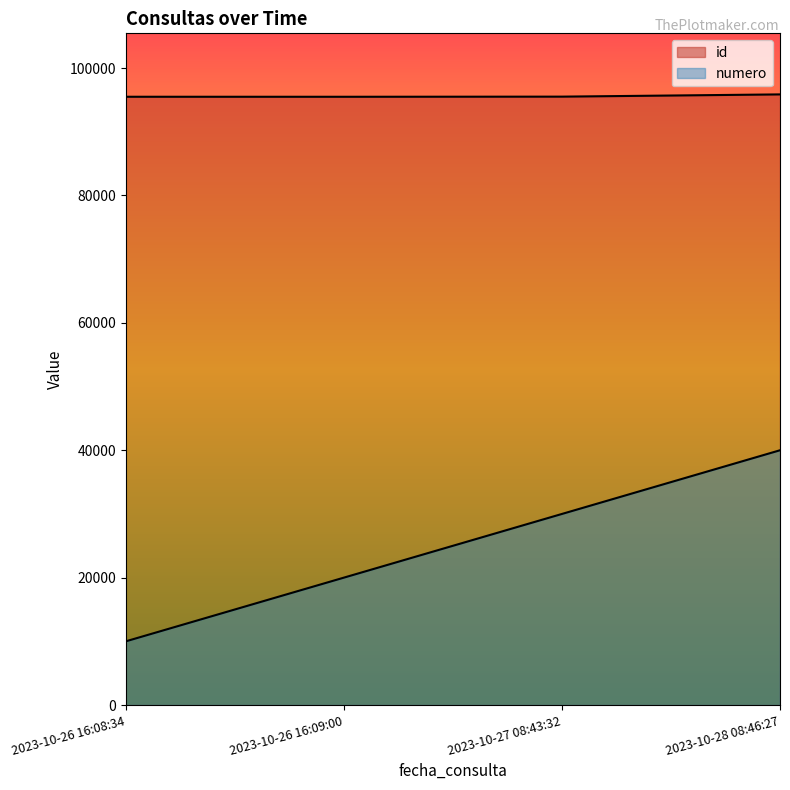

Which series has the largest total across all categories?

id